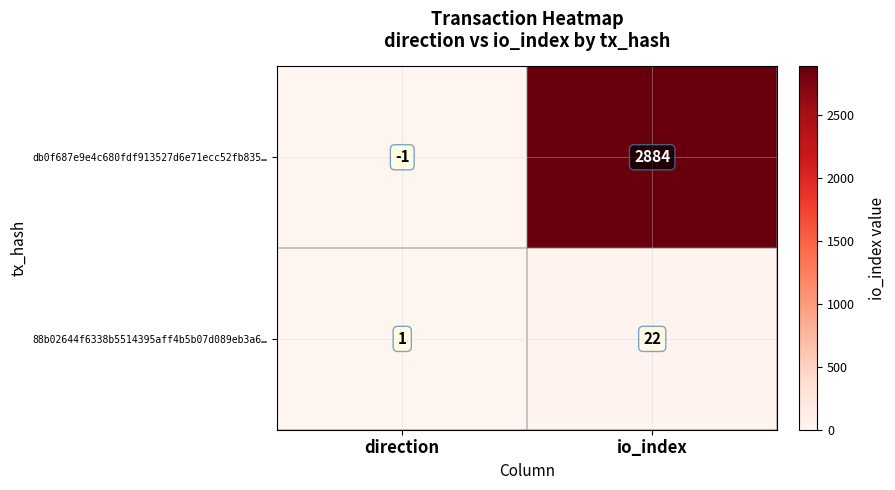

Between direction and io_index, which series saw the biggest shift?

db0f687e9e4c680fdf913527d6e71ecc52fb835…